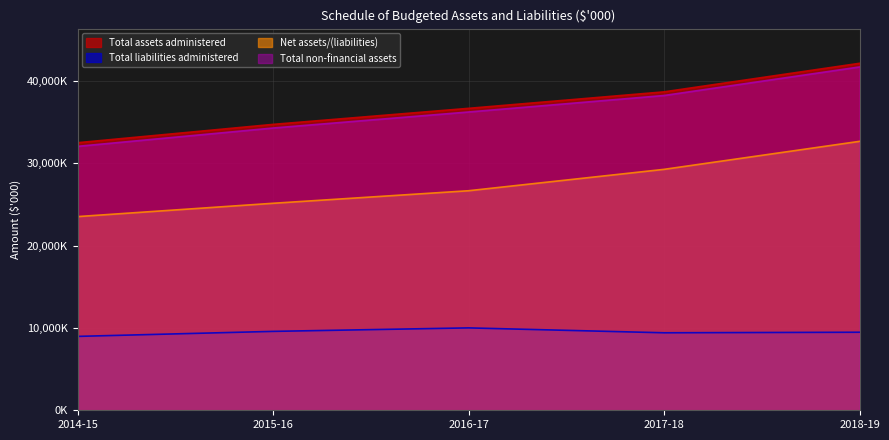

What are all the series names shown in the legend?

Total assets administered, Total liabilities administered, Net assets/(liabilities), Total non-financial assets